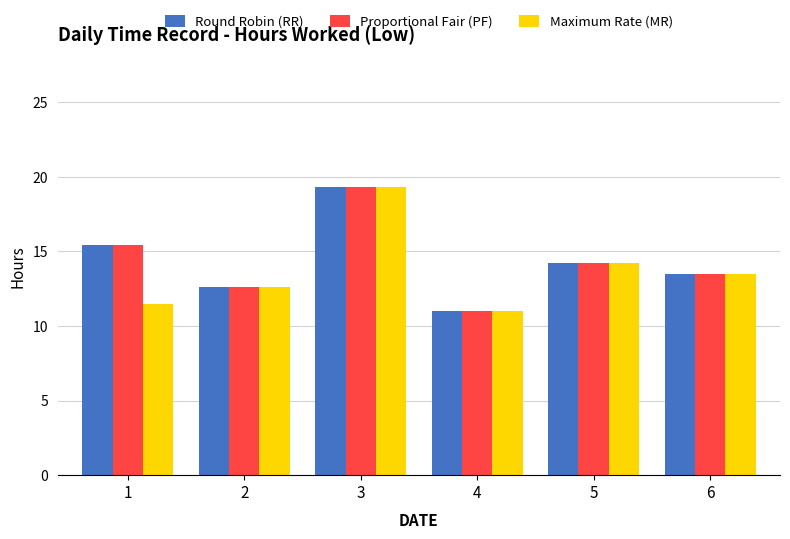

What is the value of the Maximum Rate (MR) bar at the 5th from the left?

14.2